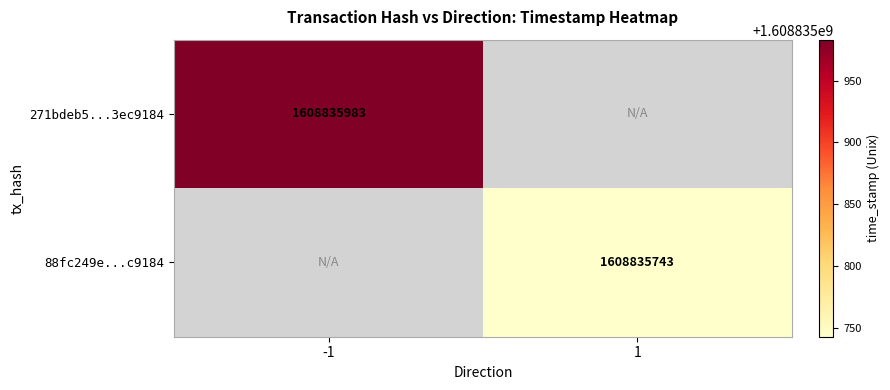

What is the spread (max minus min) of values at time_stamp?

240